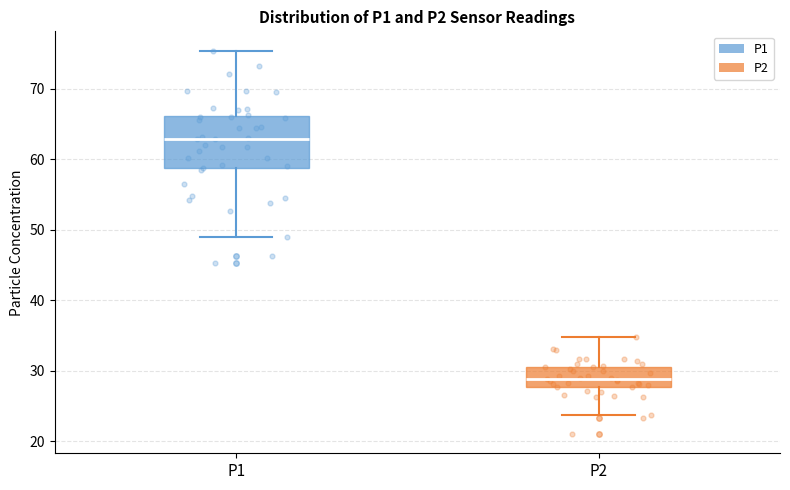

Reading left to right, transcribe this box plot: for each box, give where its median line is, the range the box spans, and where its two whiskers end, as read against the y-axis. The values are not printed on the chart, so give them approximately, as read against the axis.

P1: median 63, box 59 to 66, whiskers 49 to 75
P2: median 29, box 28 to 31, whiskers 24 to 35